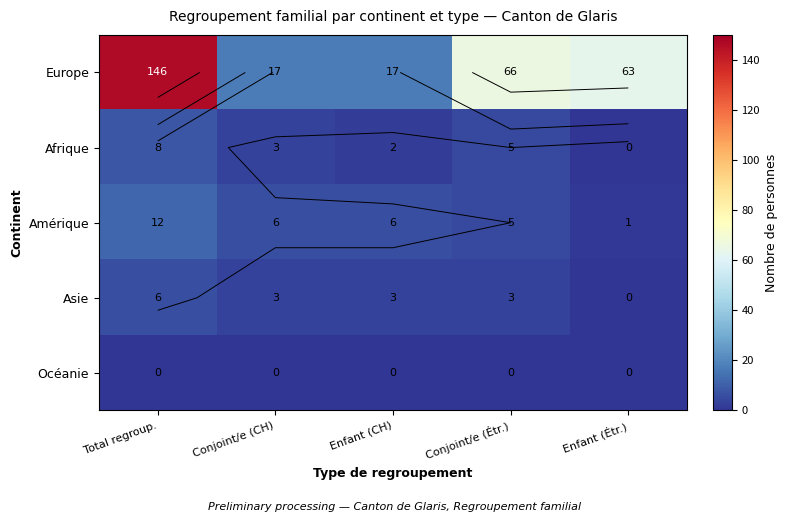

What is the sum of the Asie values at Enfant (CH) and Conjoint/e (Étr.)?

6